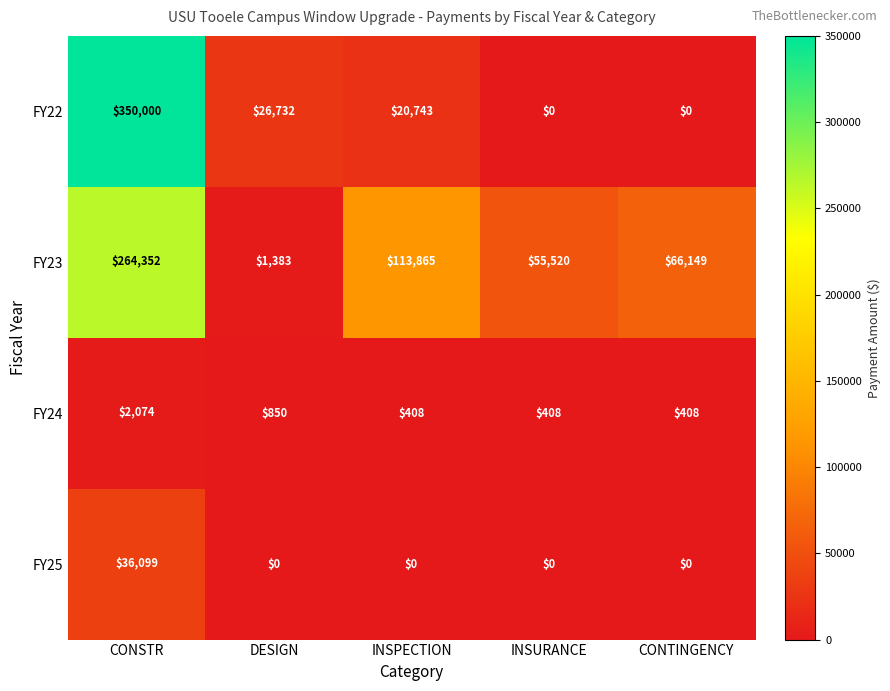

At which category is the sum across all series the highest?

CONSTR